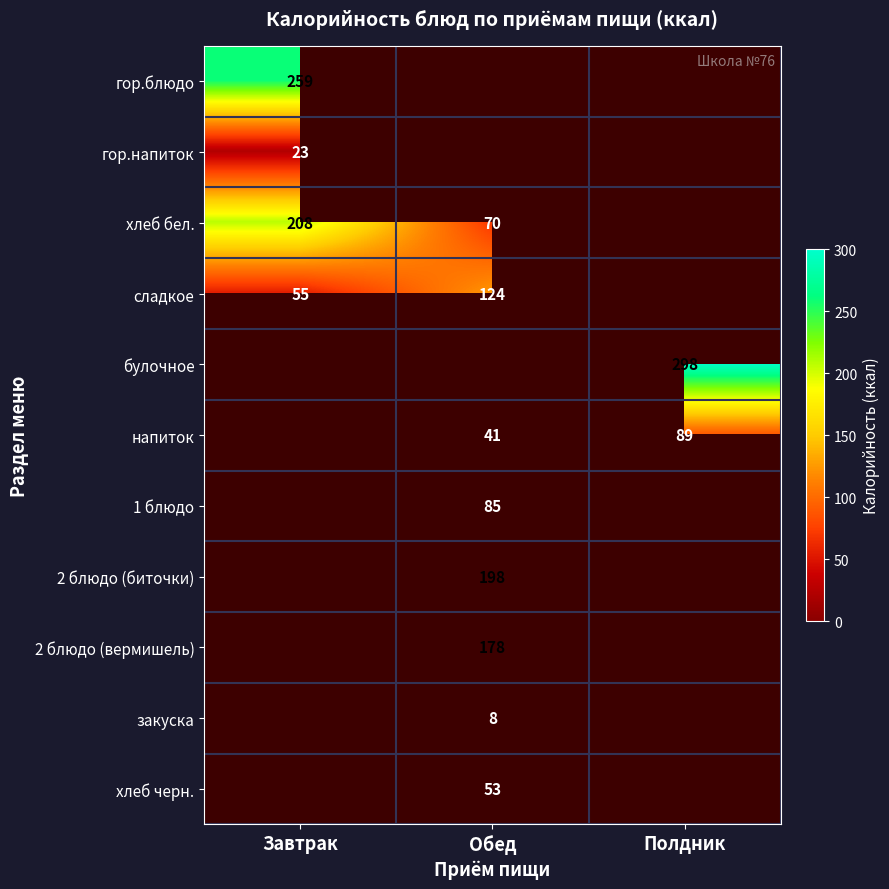

How many series are shown in this chart?

11